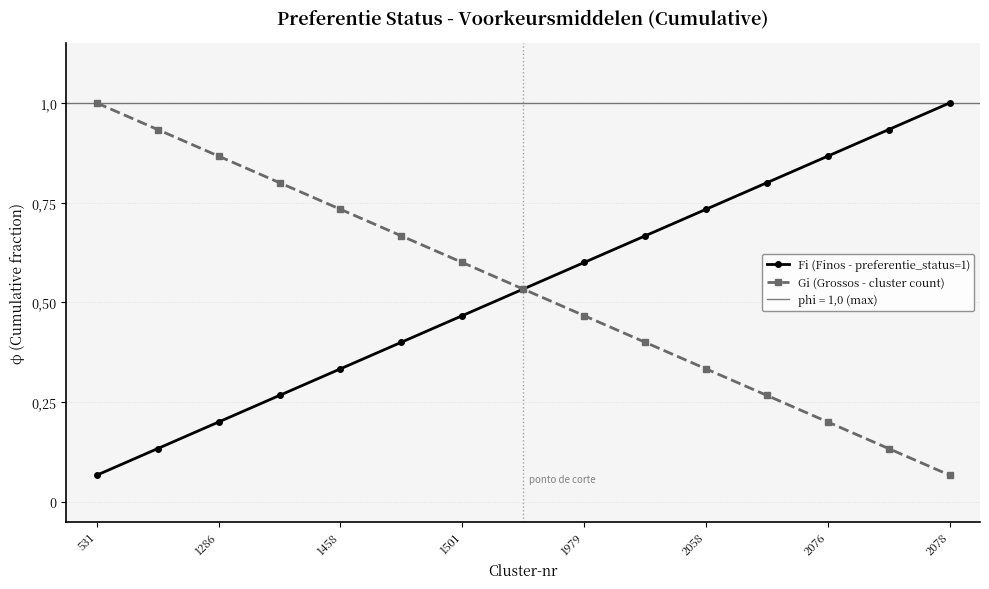

What is the average value of the Gi (Grossos - cluster count) series?

0.5